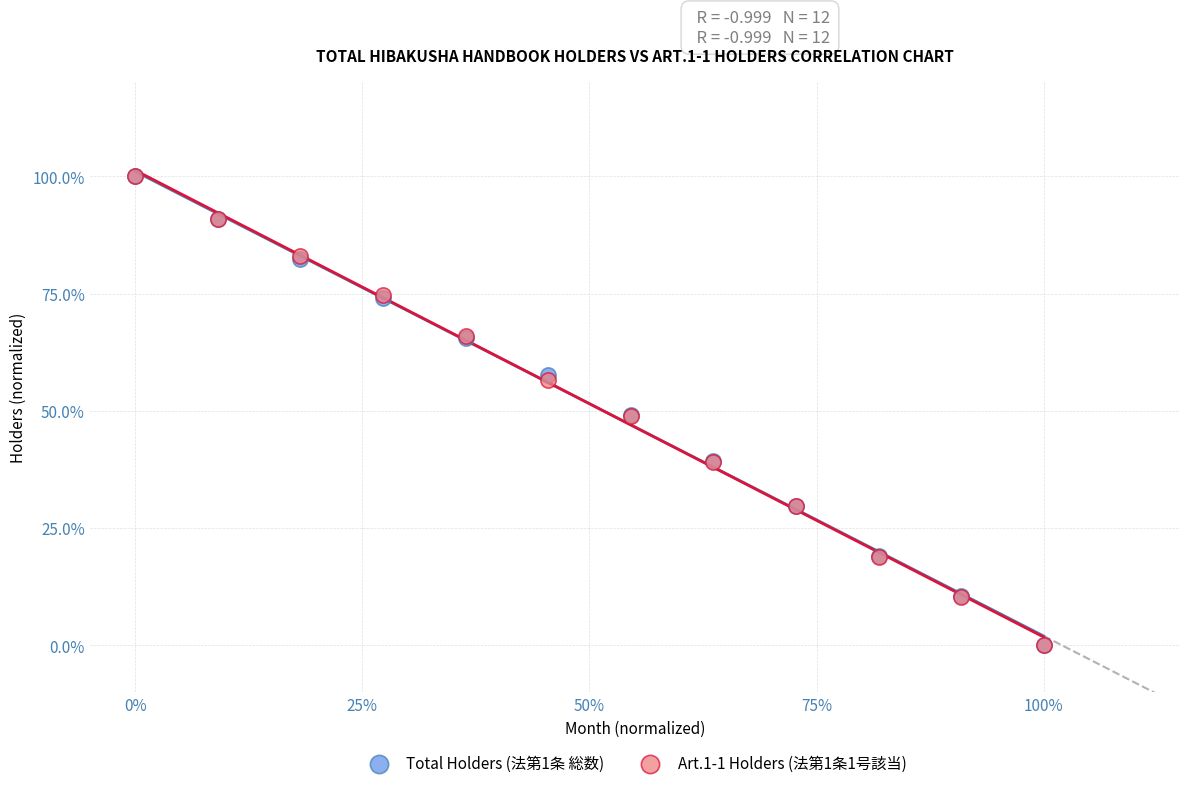

What are all the series names shown in the legend?

Total Holders (法第1条 総数), Art.1-1 Holders (法第1条1号該当)